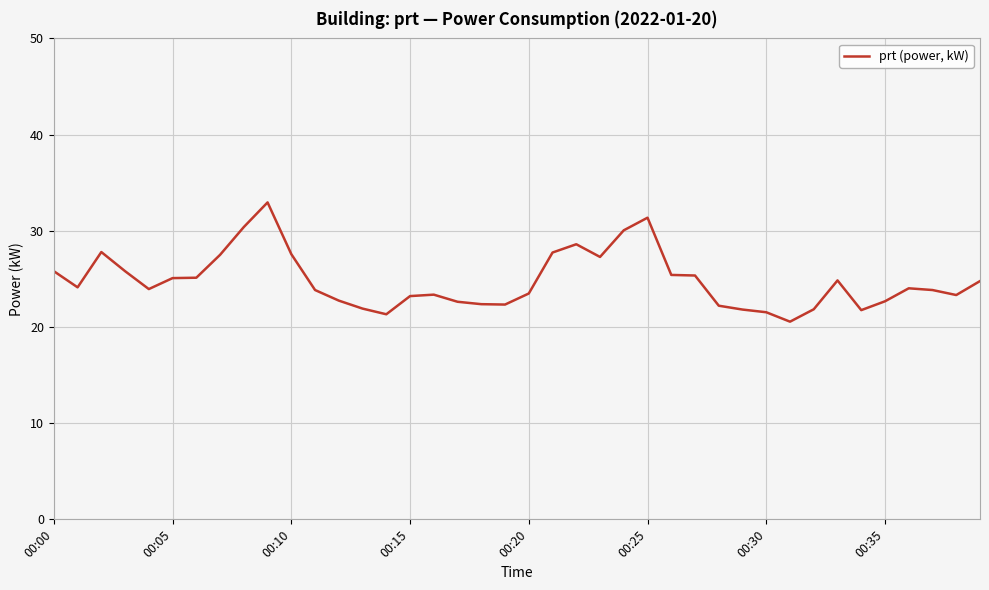

What is the greatest value displayed?

33.0